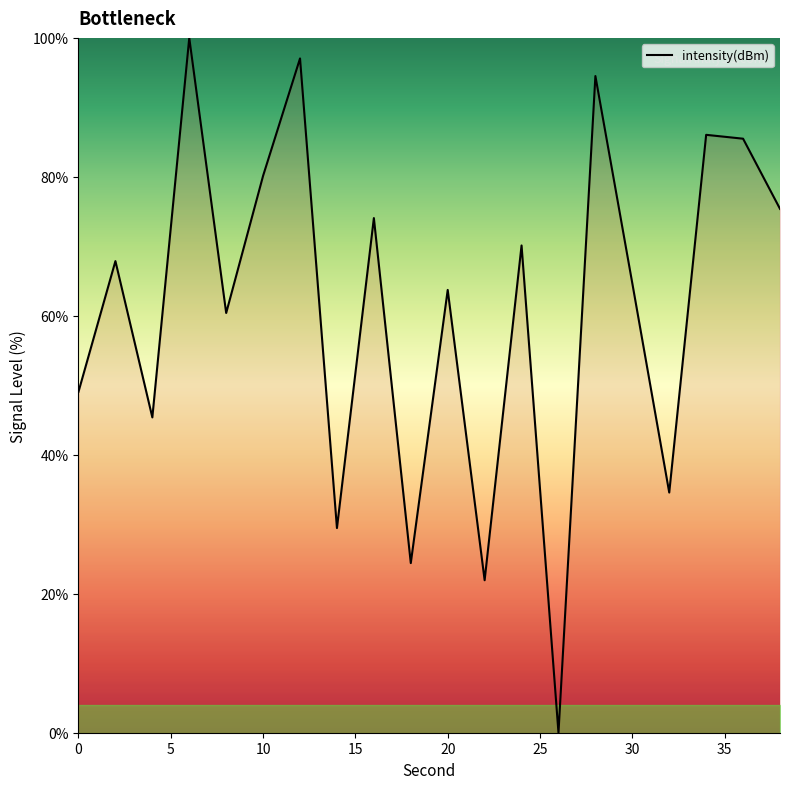

Is this an area chart (filled region under the line)?

No